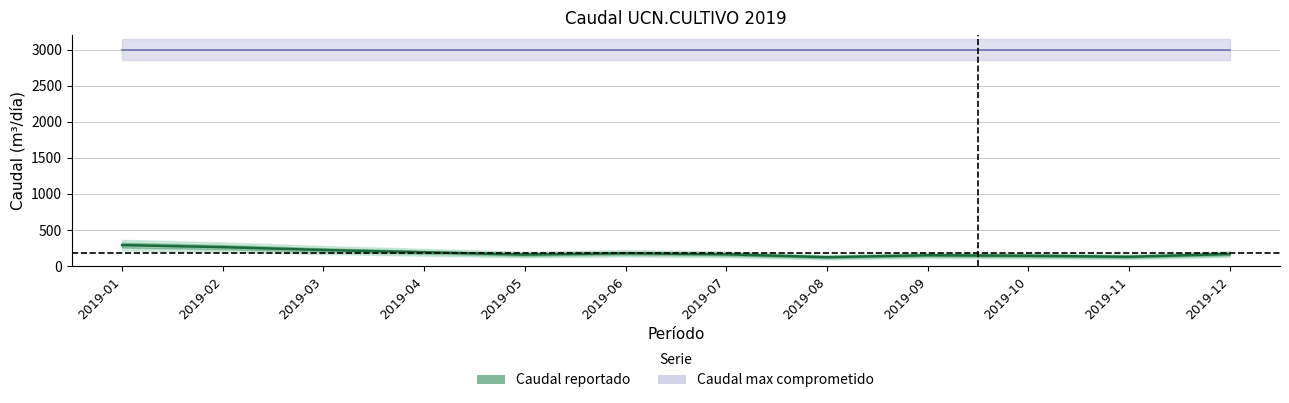

The value at 2019-05 is 159.2. True or false?

True